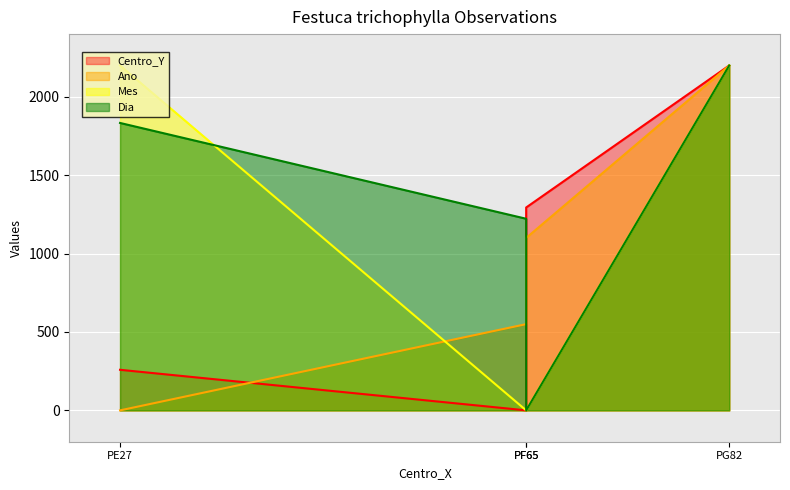

What is the difference between the Mes values at PG82 and PF65?

2200.0